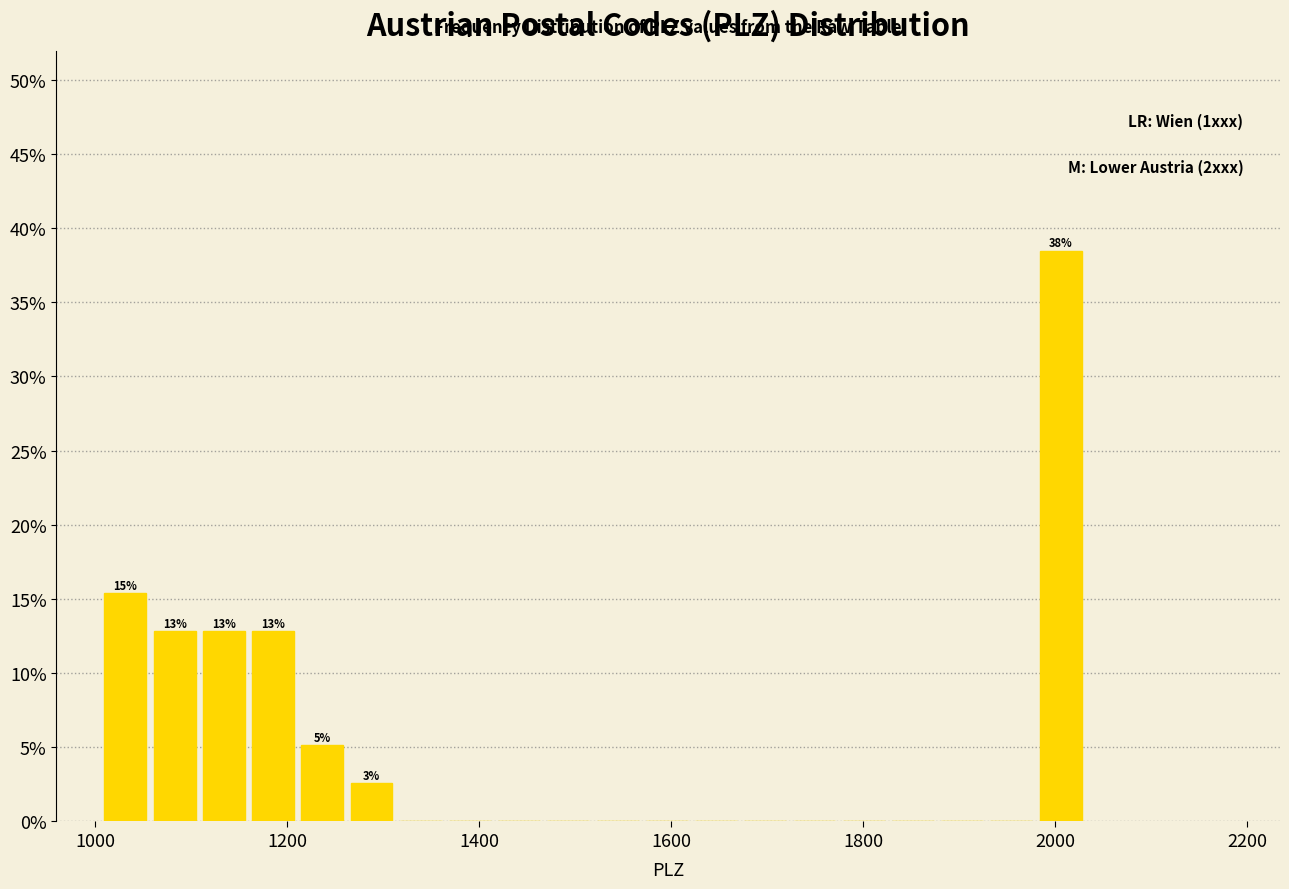

Read against the x-axis, roughly where is the centre of the tallest bar?

2000